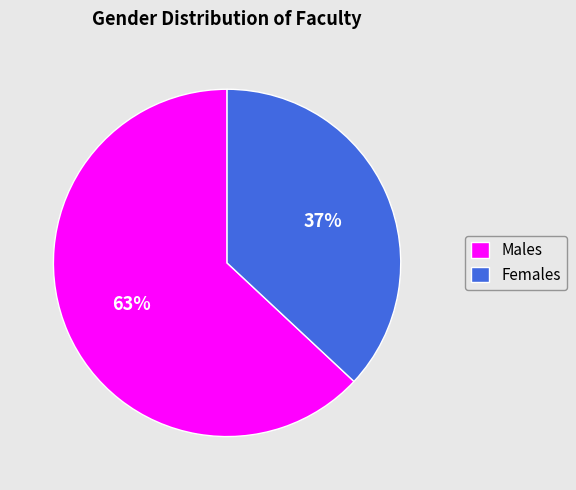

Approximately how many times larger is the value at Females compared to Males?

0.6